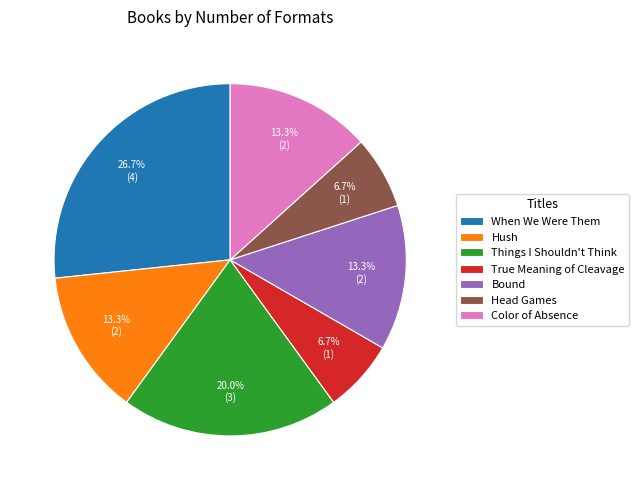

Count the number of slices in the pie.

7